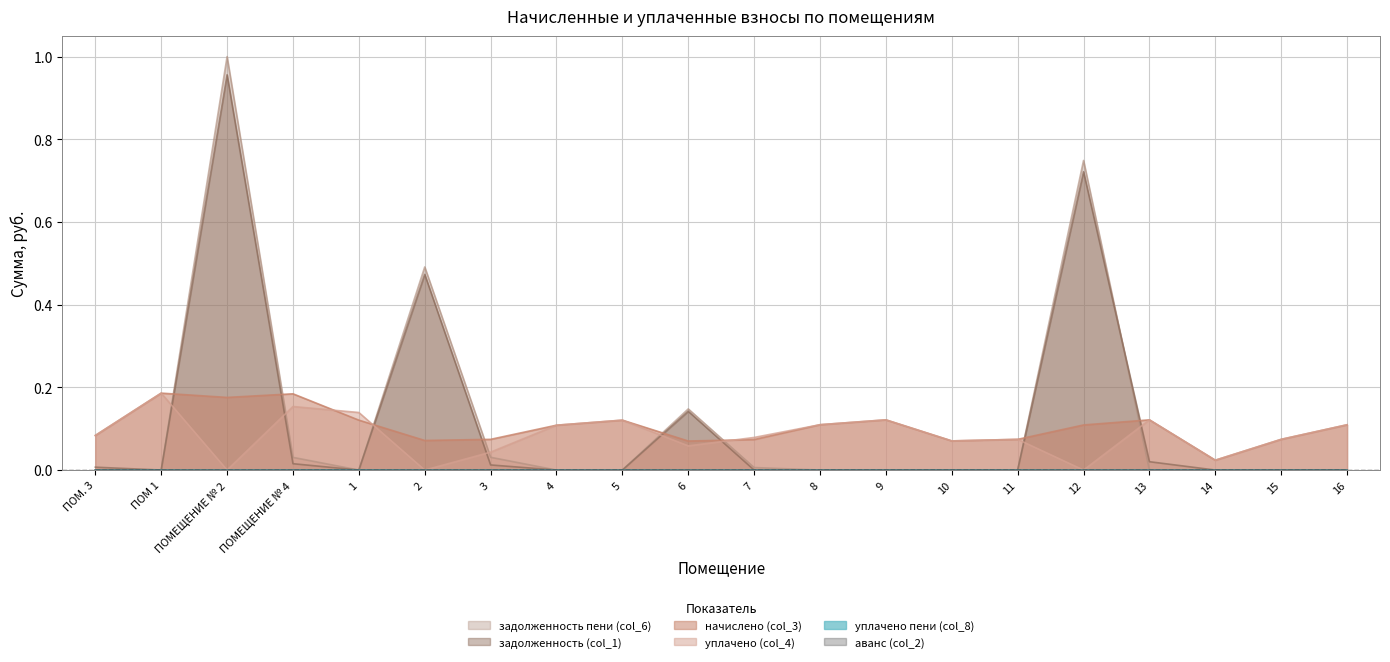

In уплачено (col_4), how many points are higher than both neighbors (excluding endpoints)?

6